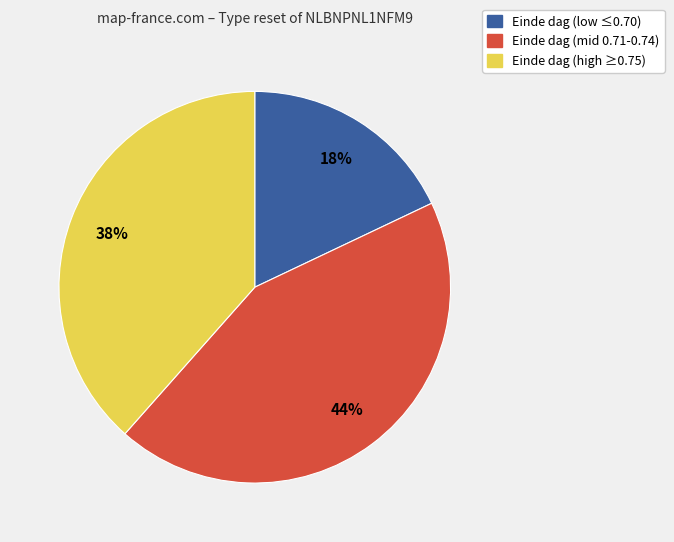

Count the number of slices in the pie.

3